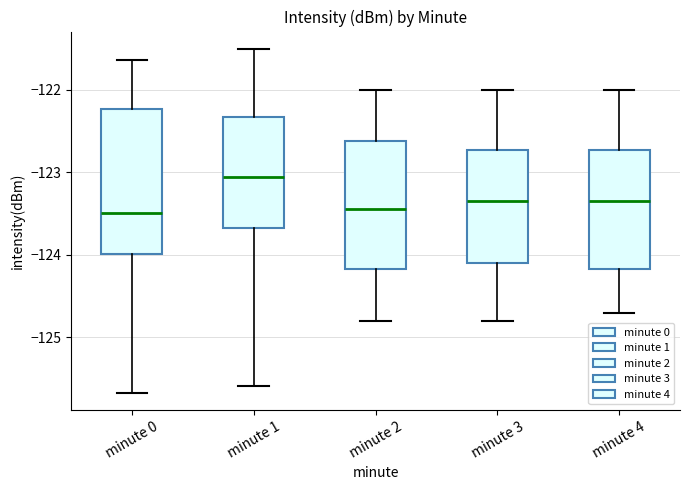

Where does the upper whisker of the box for minute 2 end on the y-axis? The values are not printed on the chart, so give them approximately, as read against the axis.

-122.0